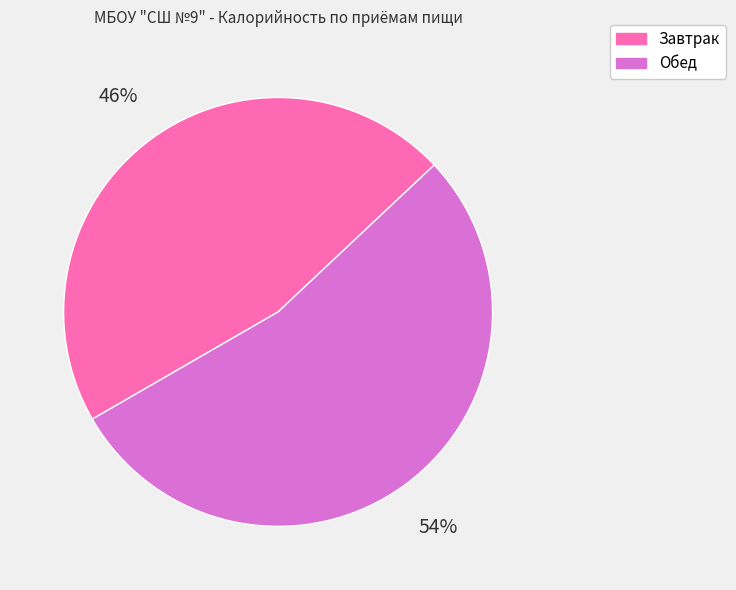

What percentage is the Обед slice, to the nearest percent?

54%